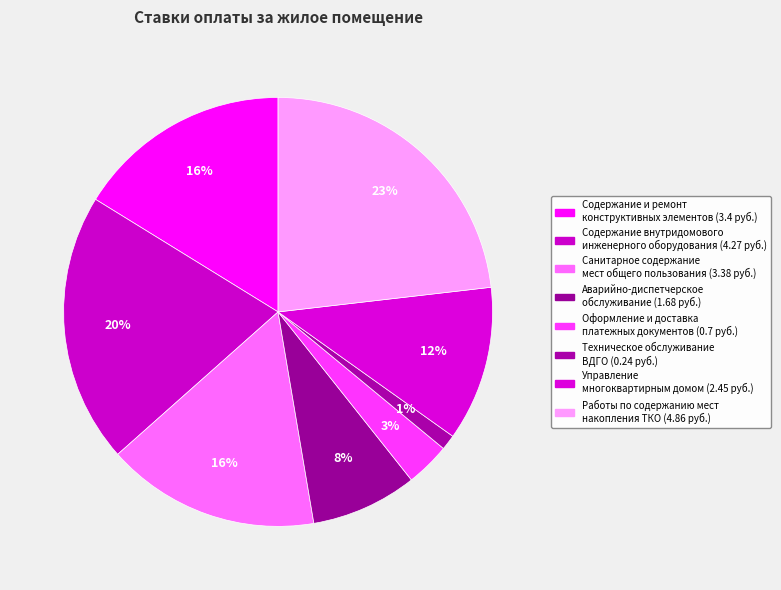

How many segments does this pie chart have?

8